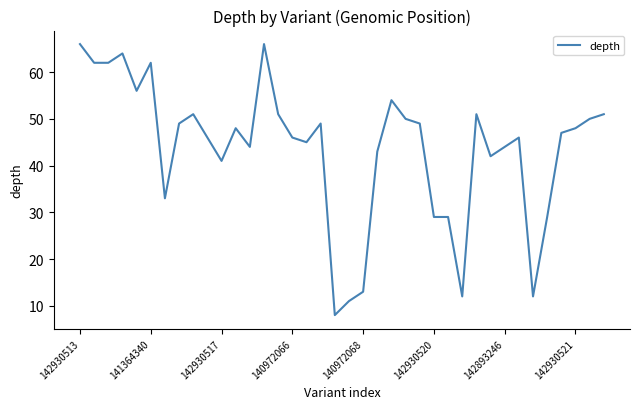

Does the chart have visible grid lines?

No